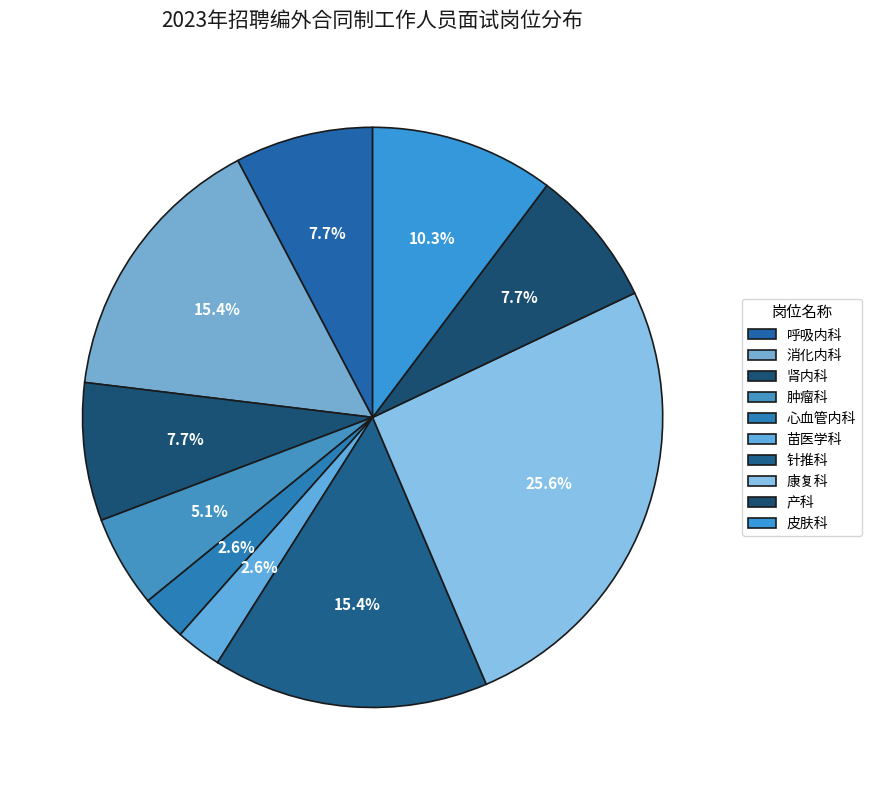

How many segments does this pie chart have?

10